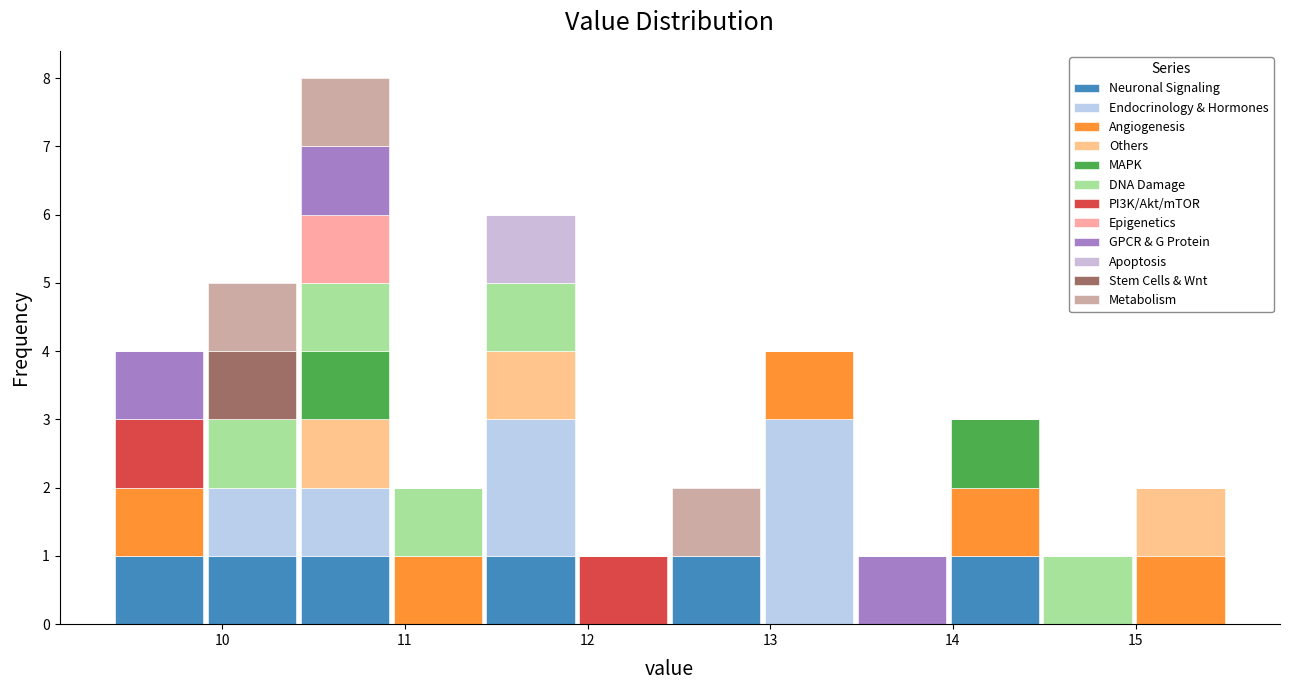

Reading left to right, transcribe this chart: for each stacked bar, give the range it covers on the x-axis and its total height. Neither the bar edges nor the heights are printed on the chart, so give them approximately, as read against the axes.

9.4 to 9.9: 4
9.9 to 10.4: 5
10.4 to 10.9: 8
10.9 to 11.4: 2
11.4 to 11.9: 6
11.9 to 12.5: 1
12.5 to 13.0: 2
13.0 to 13.5: 4
13.5 to 14.0: 1
14.0 to 14.5: 3
14.5 to 15.0: 1
15.0 to 15.5: 2